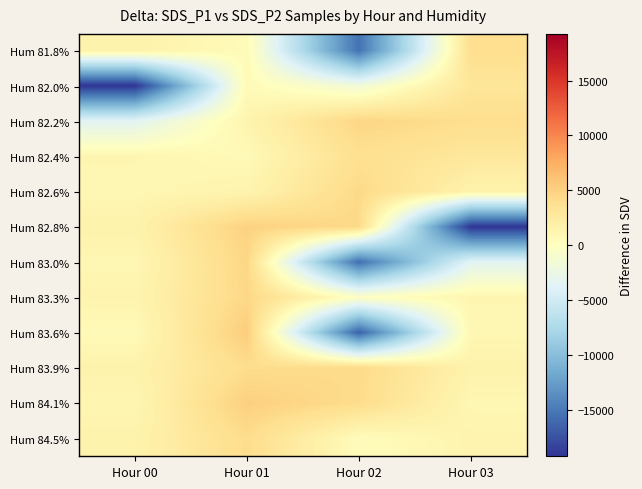

At Hour 00, list the series in order from largest to smallest.

Hum 81.8%, Hum 82.8%, Hum 83.9%, Hum 84.5%, Hum 83.3%, Hum 82.4%, Hum 84.1%, Hum 83.0%, Hum 82.6%, Hum 83.6%, Hum 82.2%, Hum 82.0%